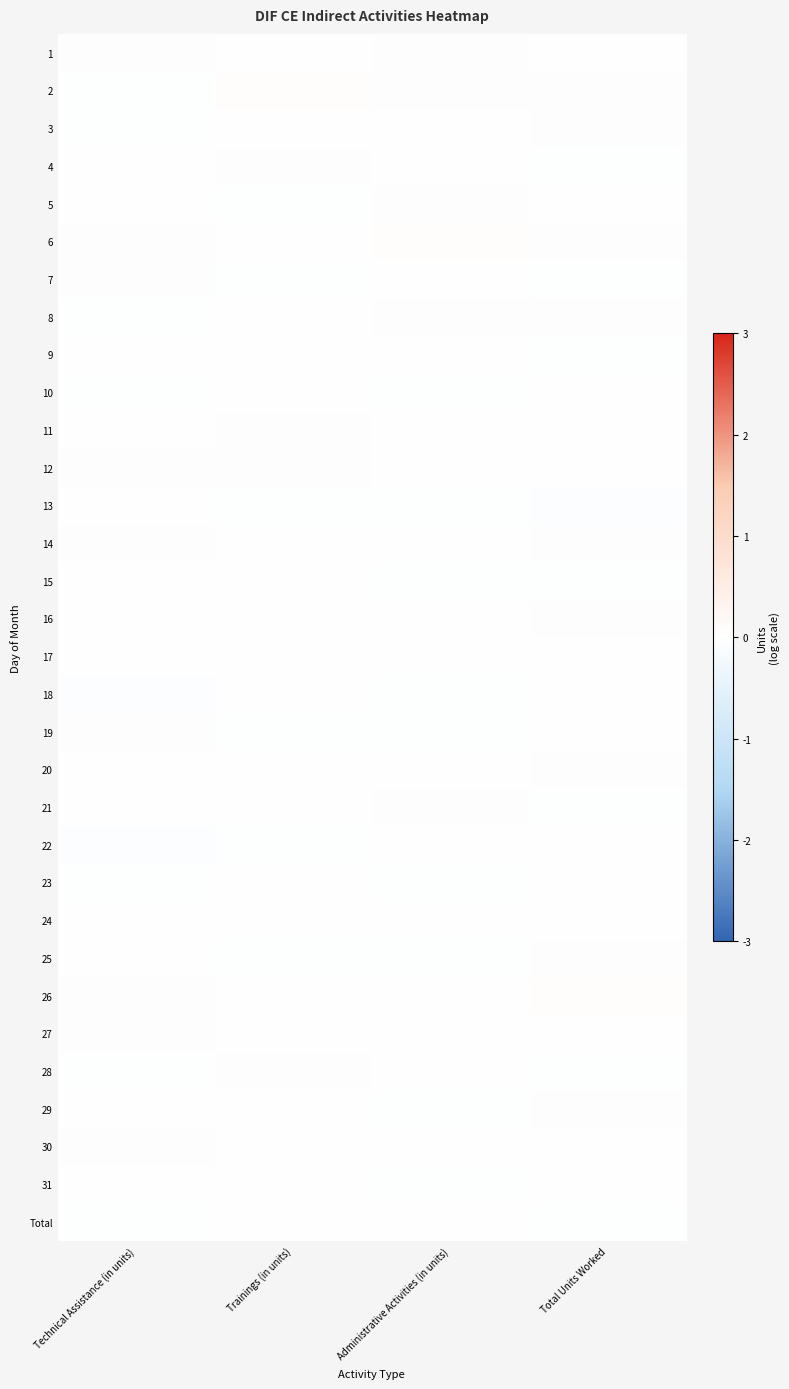

At how many categories does at least one series exceed 0?

4